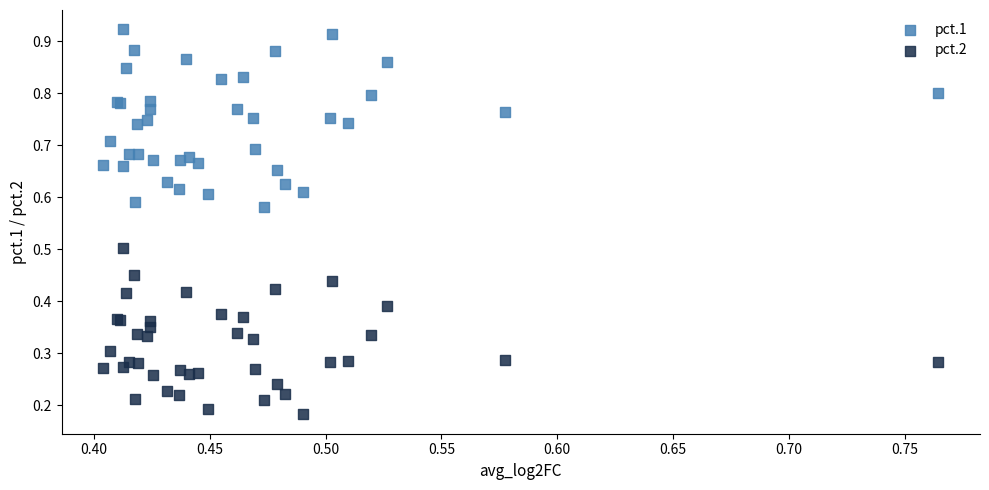

Which series reaches the minimum Y coordinate?

pct.2